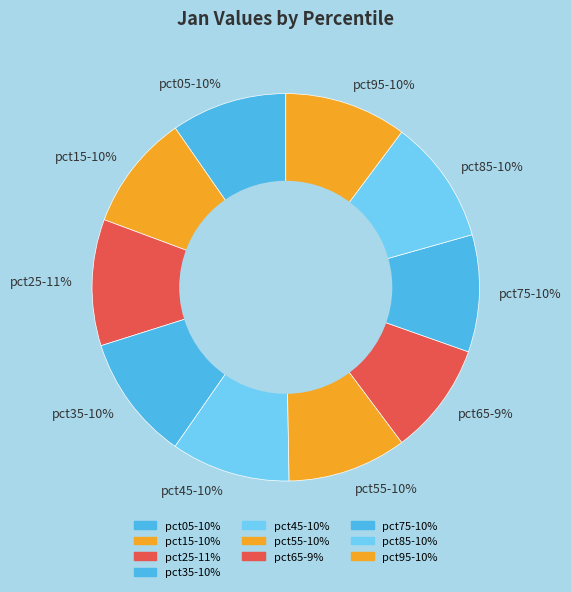

The pct25 slice represents 11% of the pie. True or false?

True